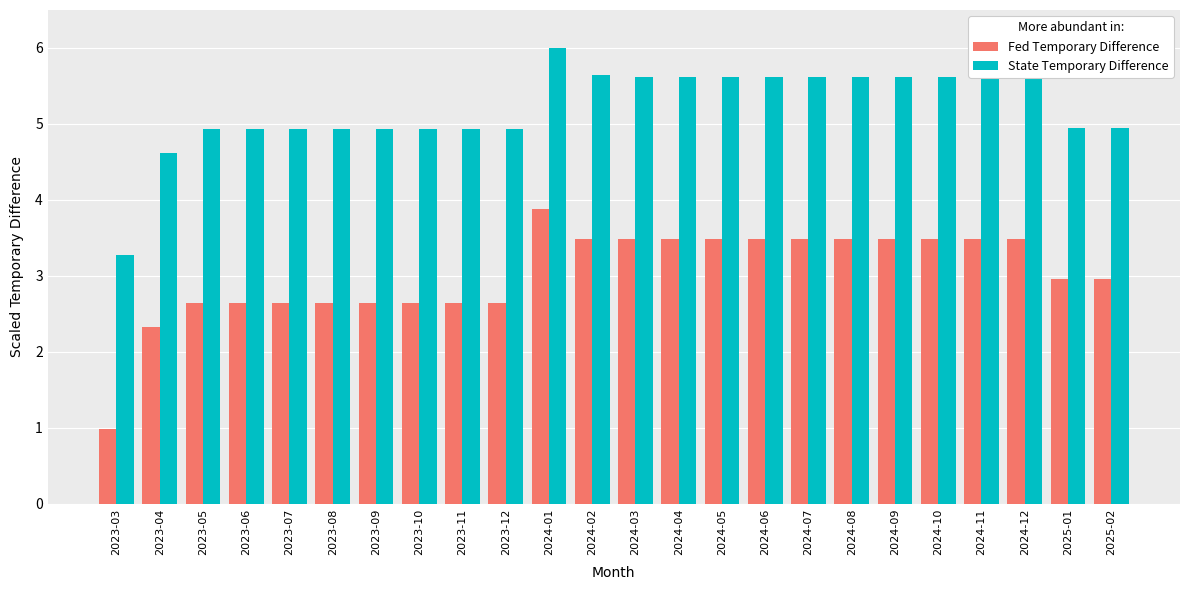

True or false: Fed Temporary Difference has a value of 3.5 at 2024-03.

True